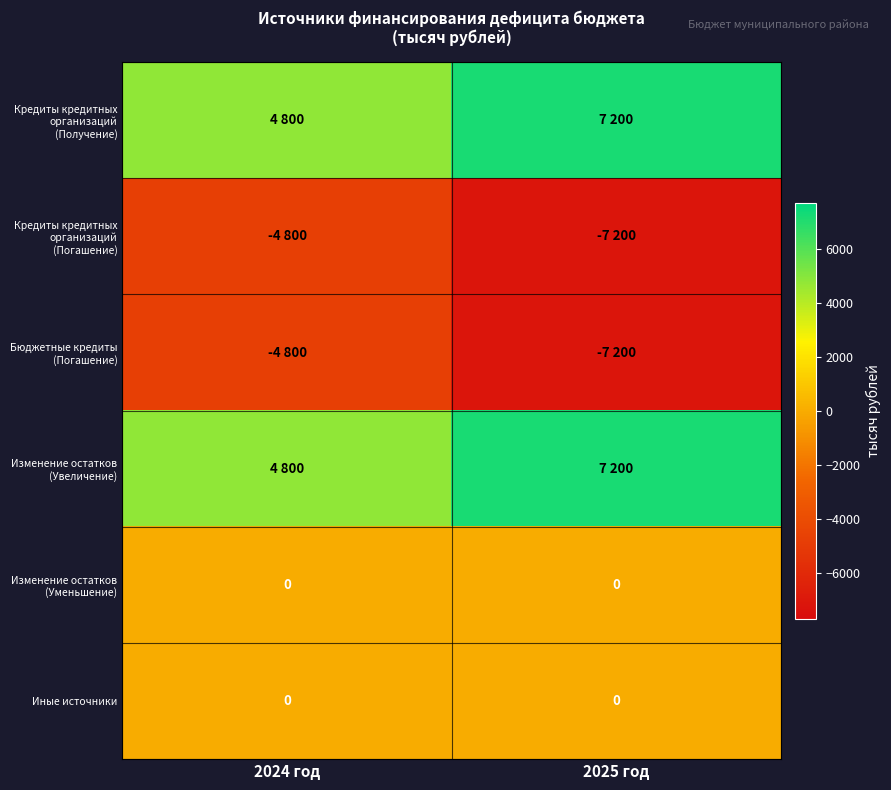

Count the number of categories in the chart.

2